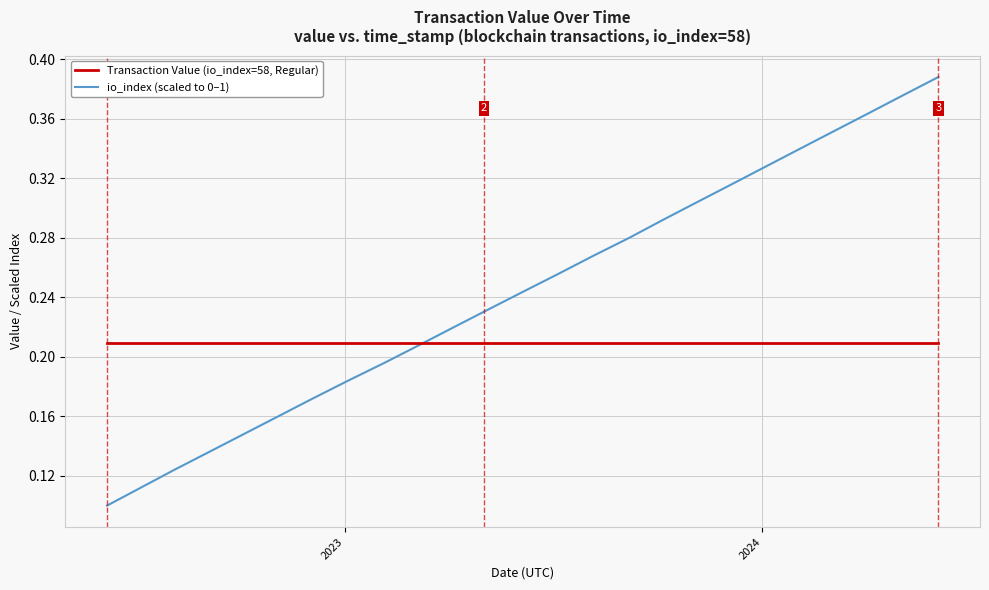

List the series in order of their peak value, highest first.

io_index (scaled to 0–1), Transaction Value (io_index=58, Regular)